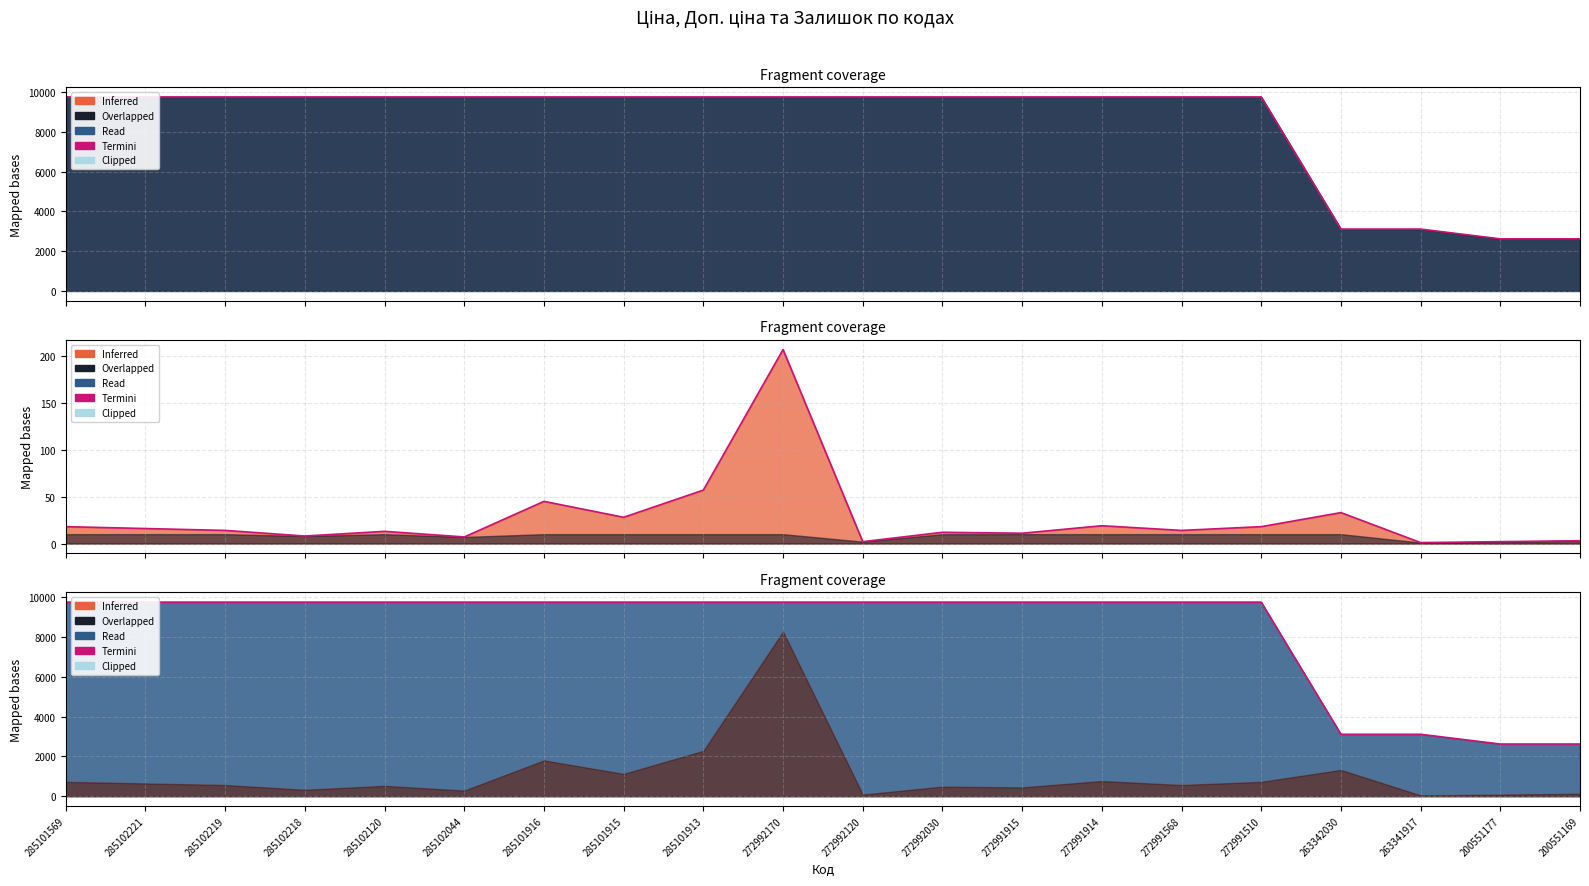

What is the sum of all values?

167698.3